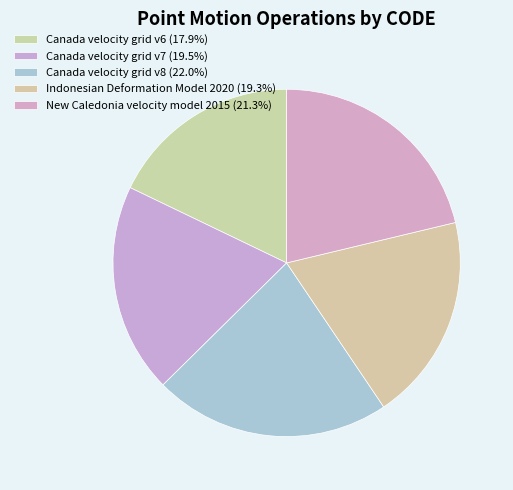

Does Indonesian Deformation Model 2020 represent more than half of the total?

No